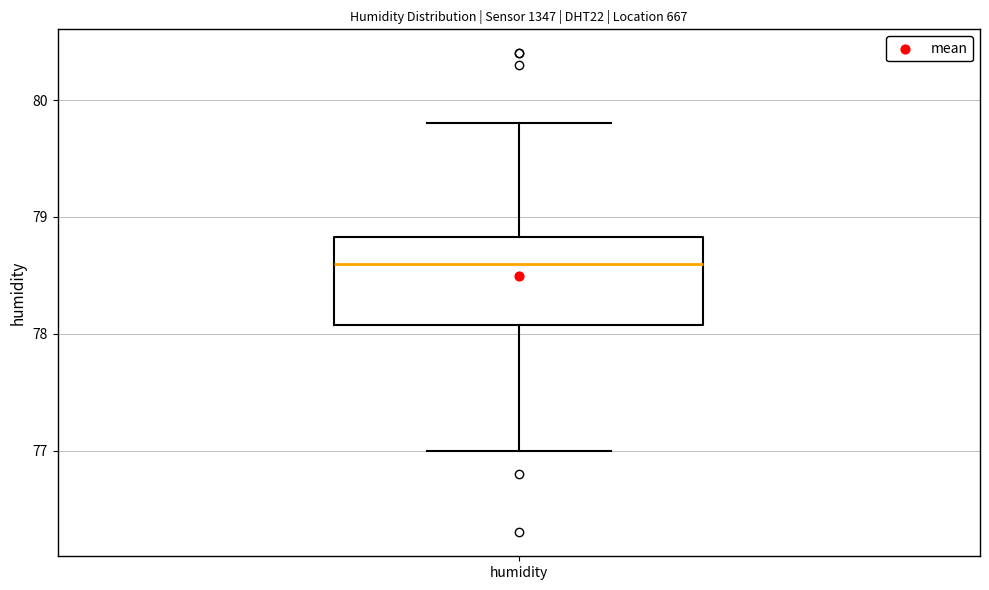

Where does the median line of the box for humidity sit on the y-axis? The values are not printed on the chart, so give them approximately, as read against the axis.

78.6